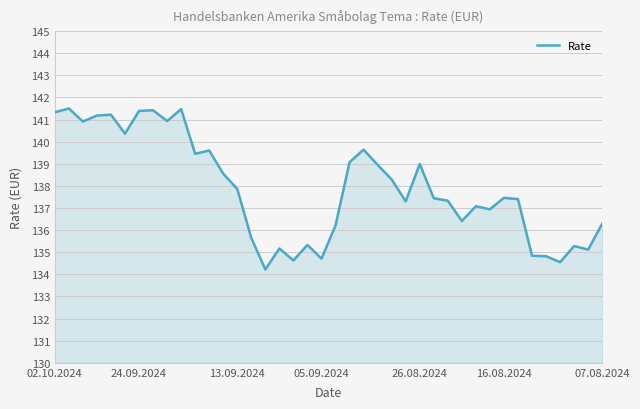

What is the minimum value shown in the chart?

134.2